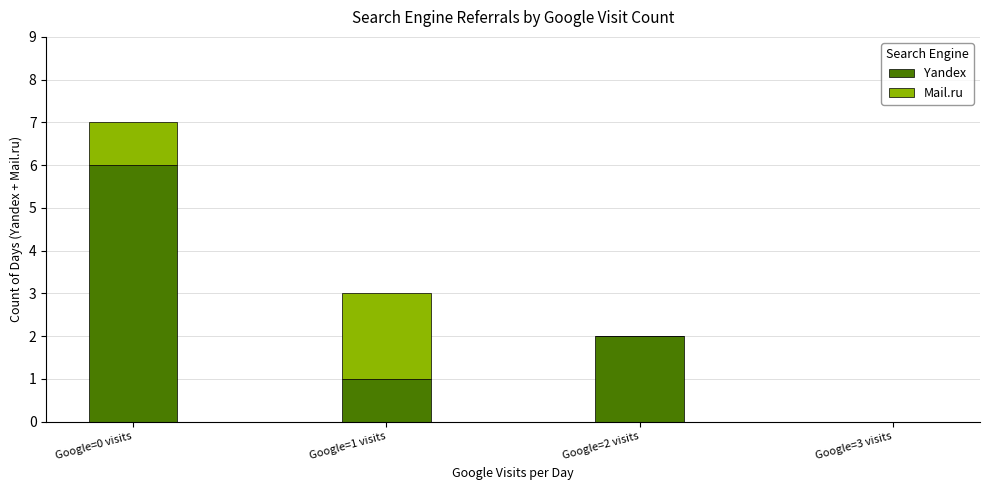

Reading right to left, what are the values for Yandex?

Google=3 visits=0	Google=2 visits=2	Google=1 visits=1	Google=0 visits=6